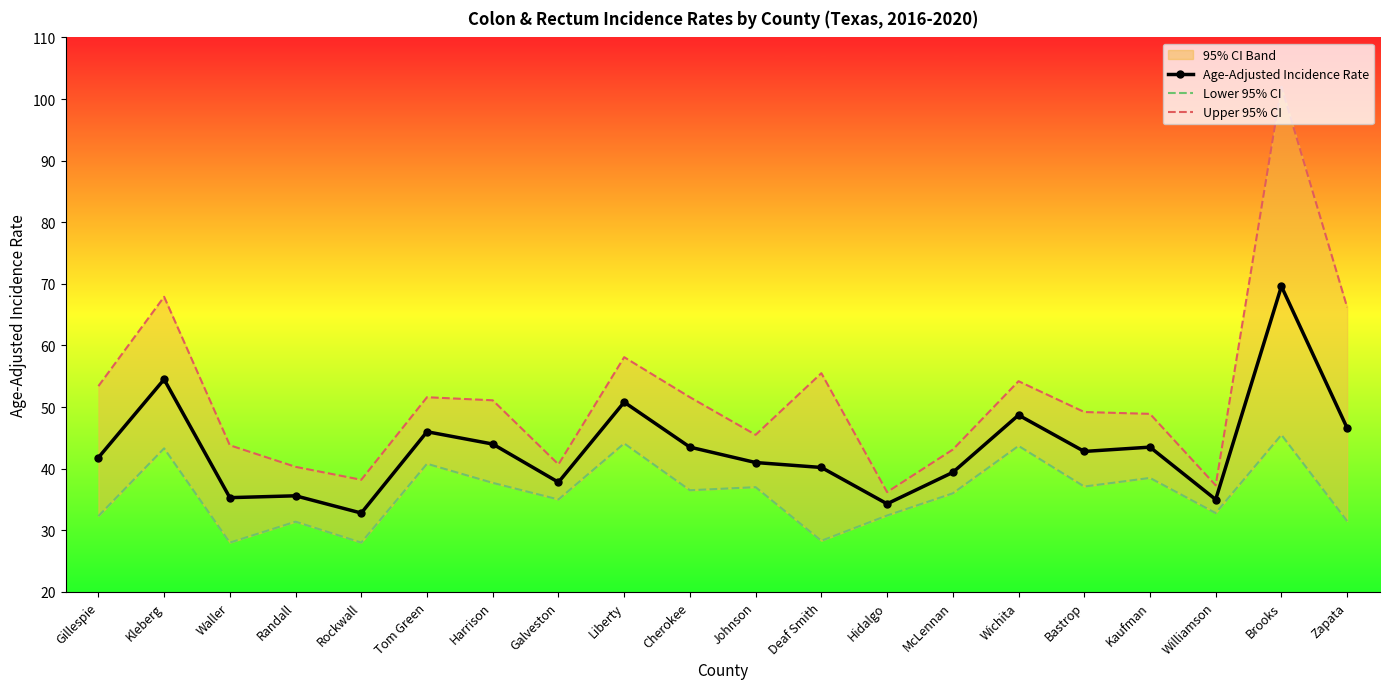

What is the maximum value shown in the chart?

102.0